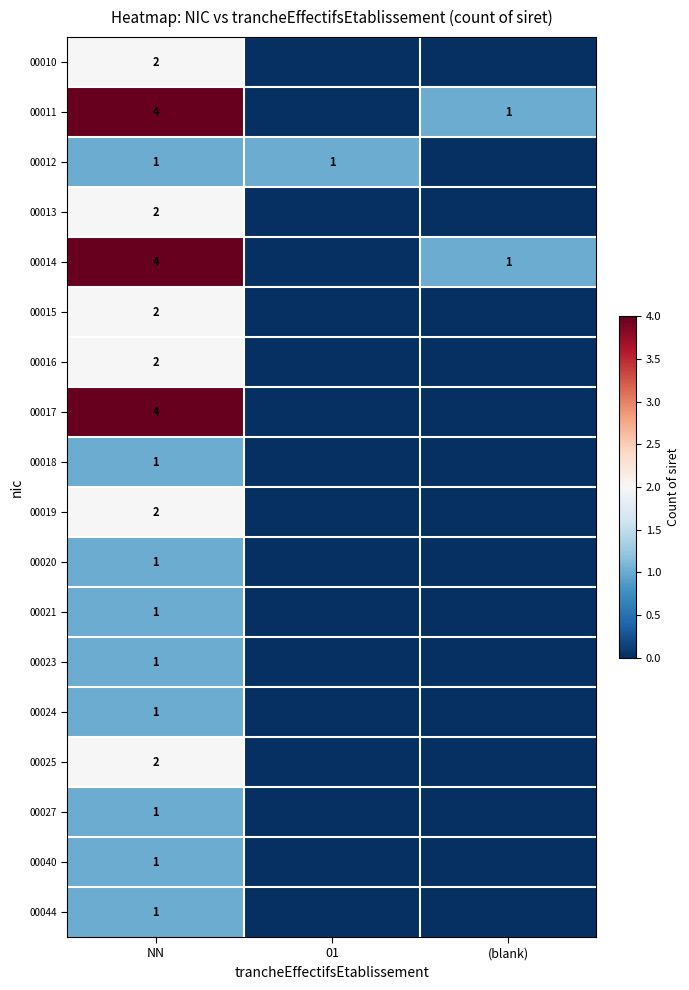

Is it true that 00011 equals 1 at (blank)?

True